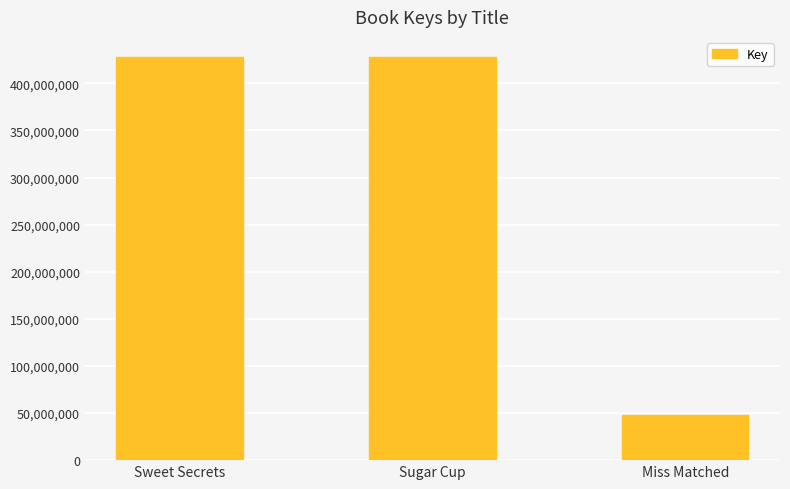

What value does the data have at Sugar Cup?

427853535